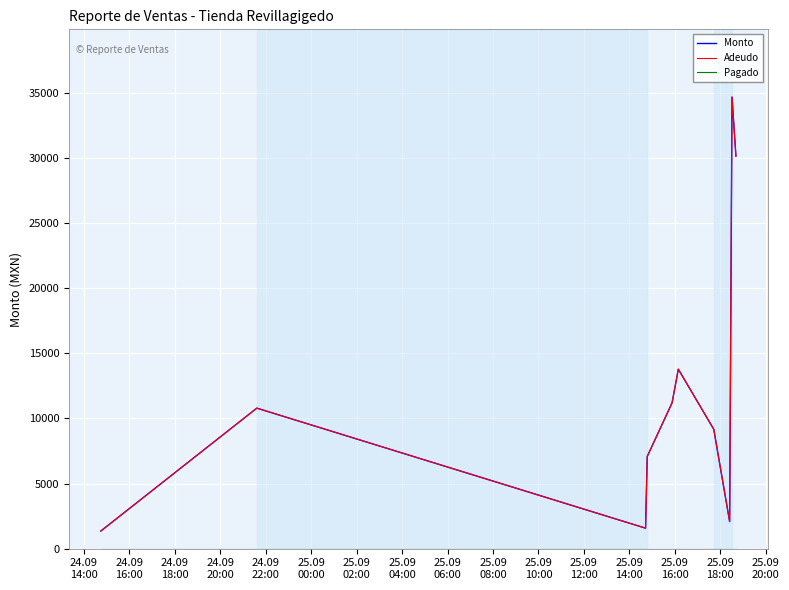

List the series in order of their peak value, highest first.

Monto, Adeudo, Pagado